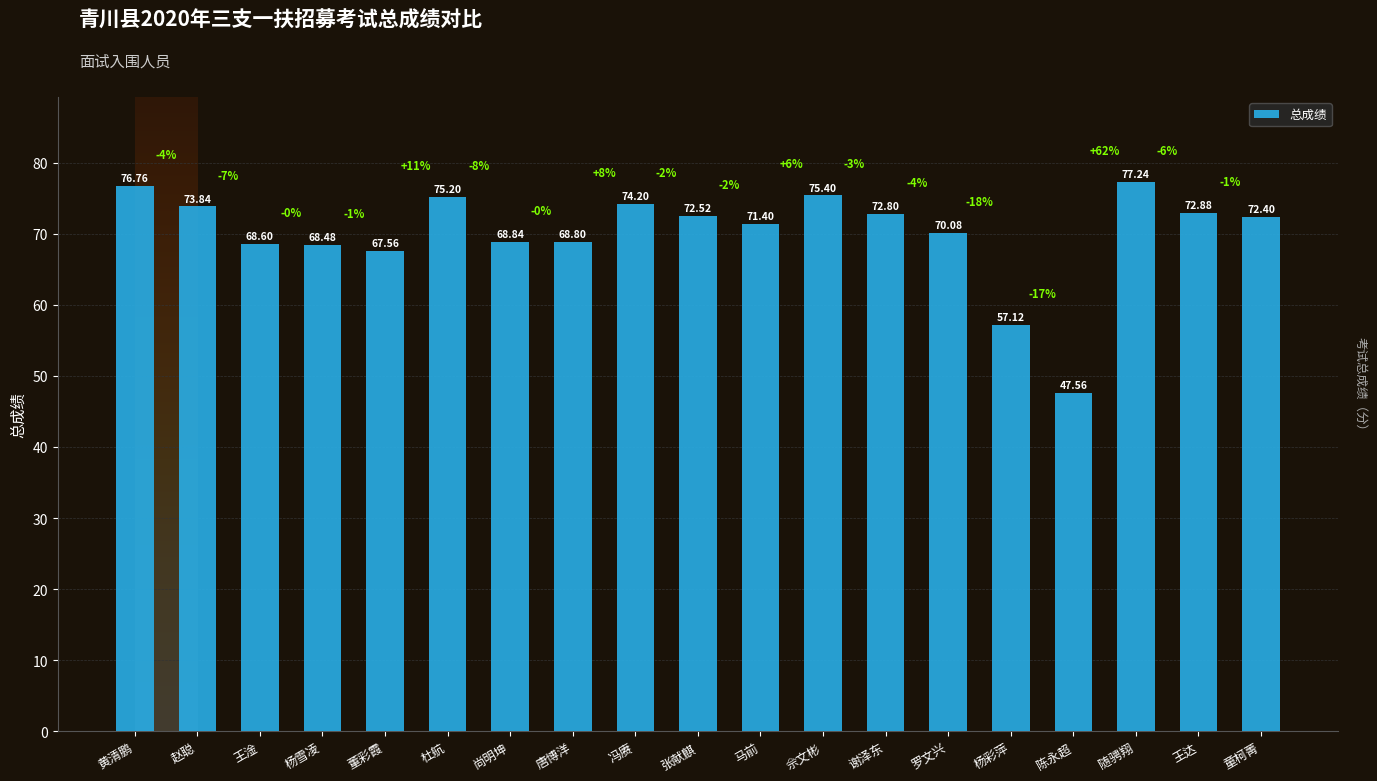

Where does the data first go above 72?

黄清鹏